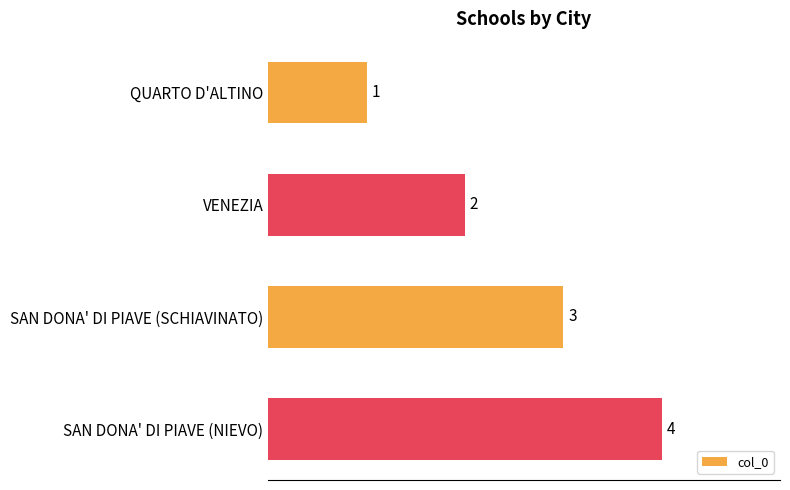

What is the difference between the maximum and minimum values?

3